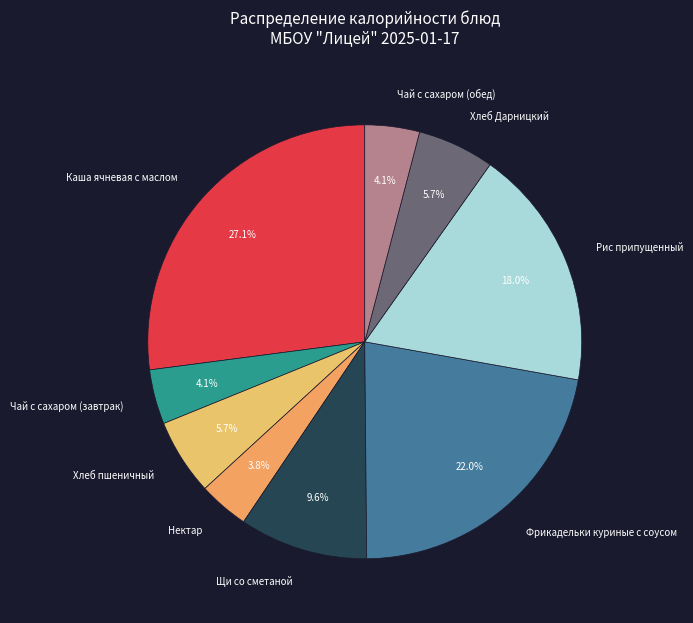

How many segments does this pie chart have?

9